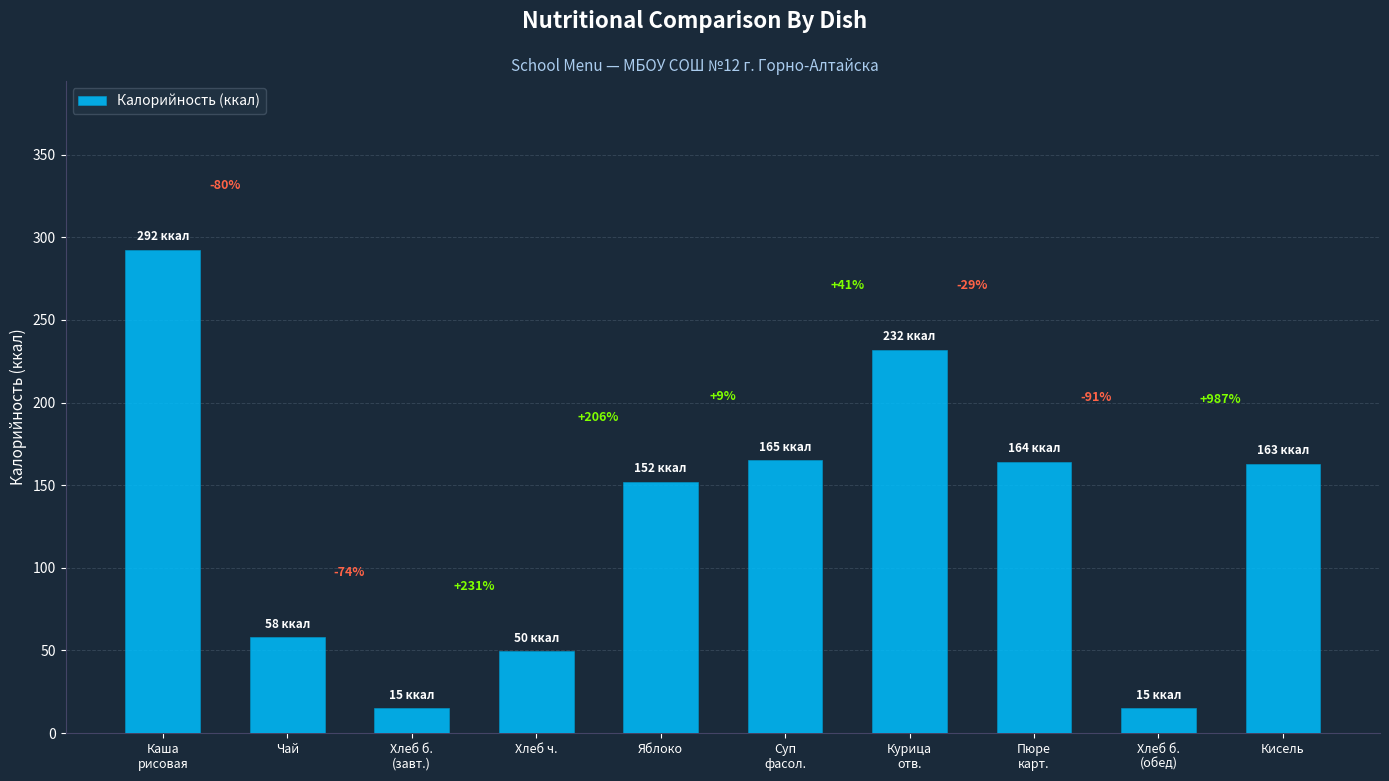

Reading left to right, extract all data points from this chart.

292.3	58.0	15.0	49.6	152.0	165.0	232.0	164.0	15.0	163.0